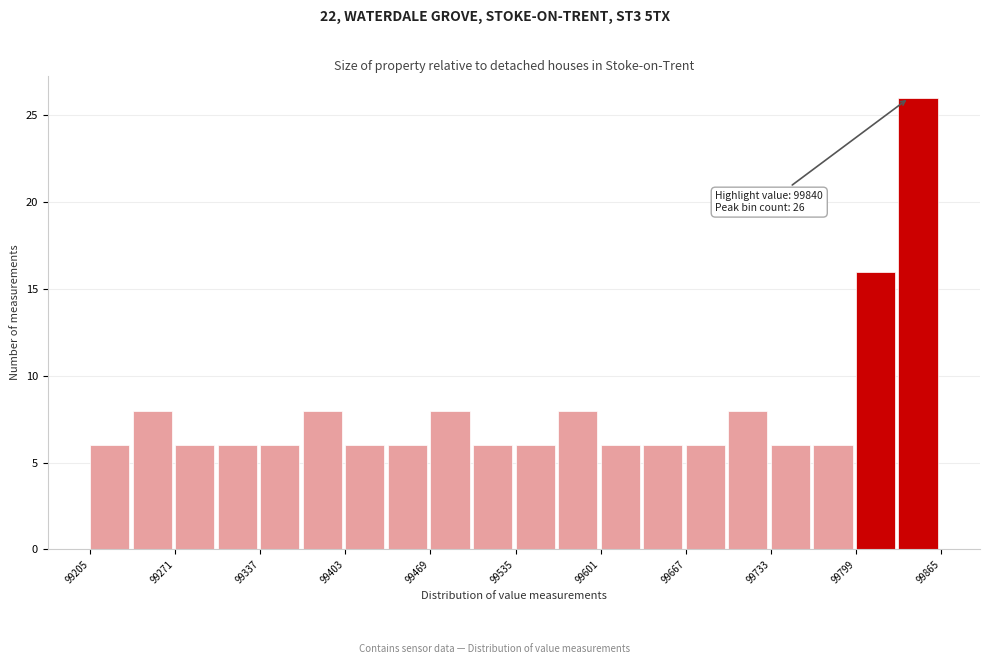

Around what value on the x-axis is the tallest bar? Give the approximate position of its centre, as read against the axis.

99850